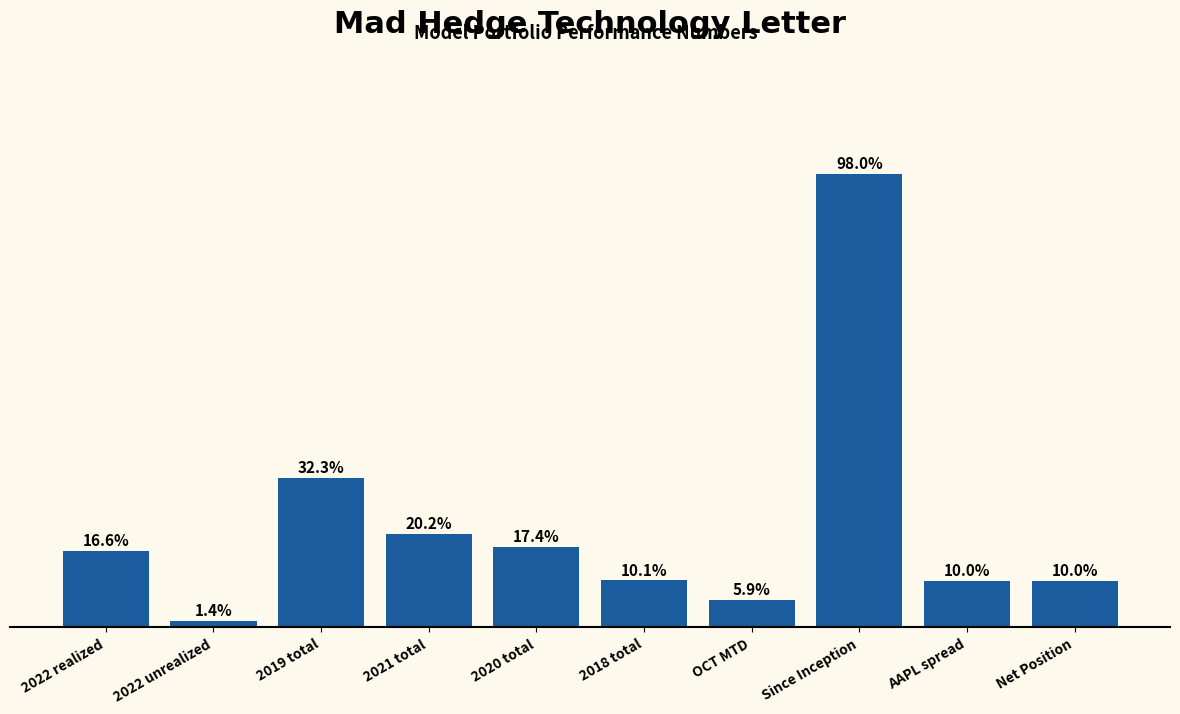

Does the chart contain any negative values?

No